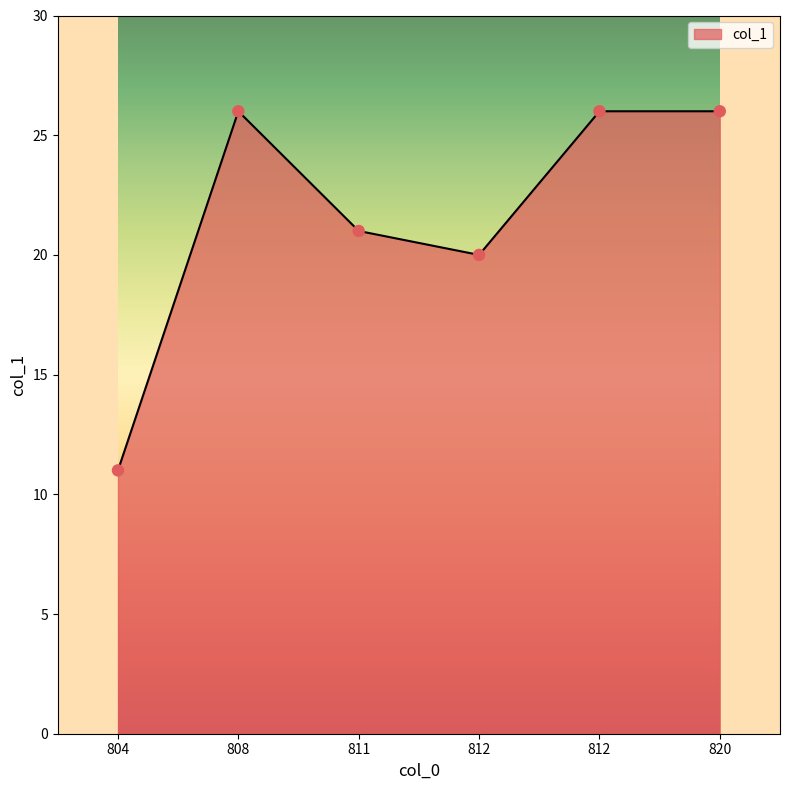

What is the change in value from 804 to 812?

+9